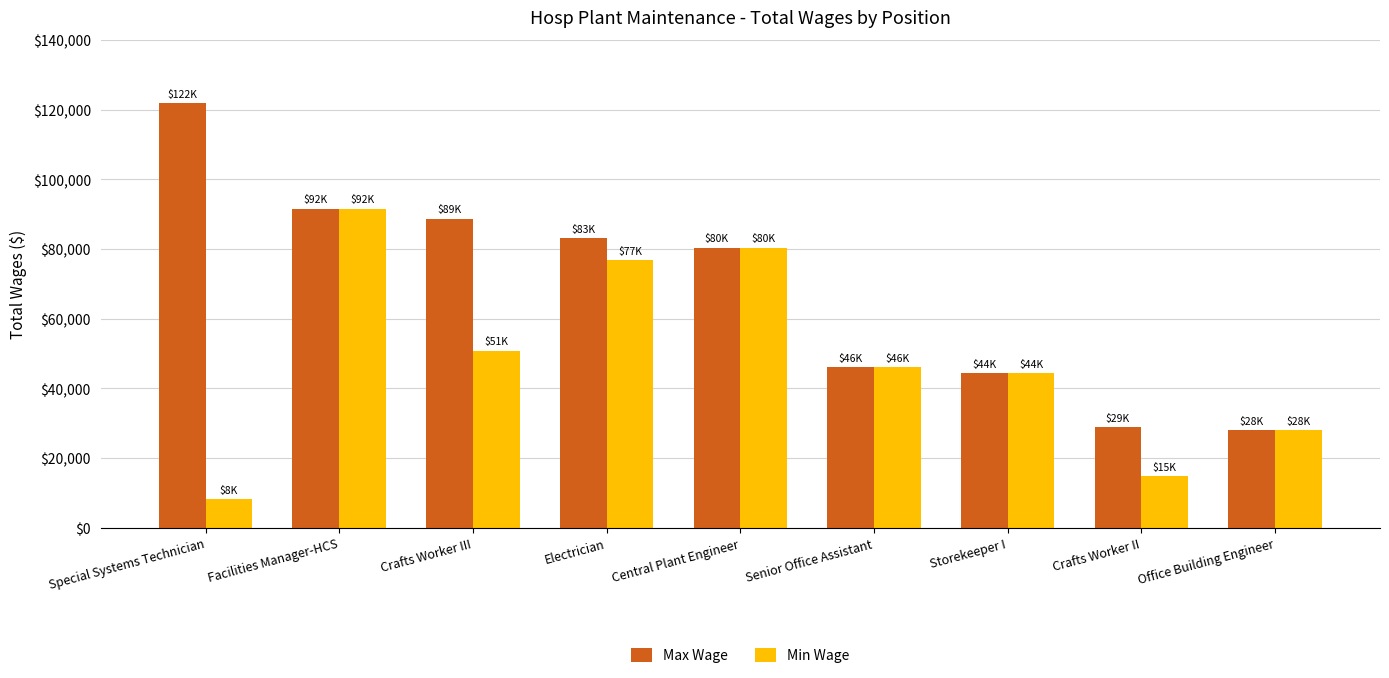

Count the number of categories in the chart.

9